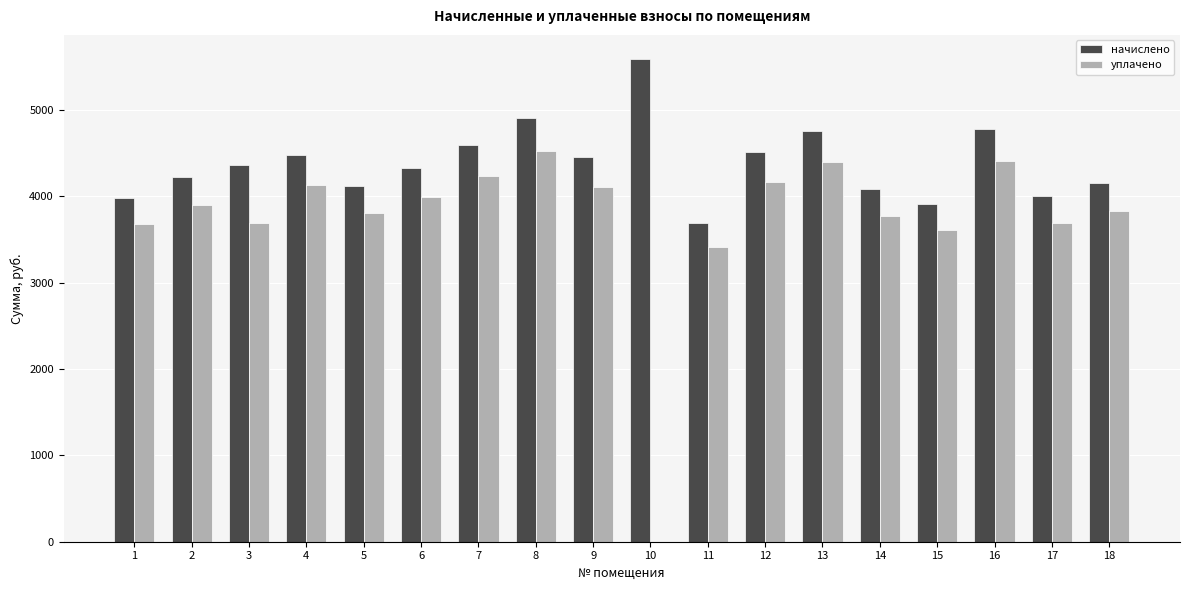

What is the sum of all начислено values?

78940.2